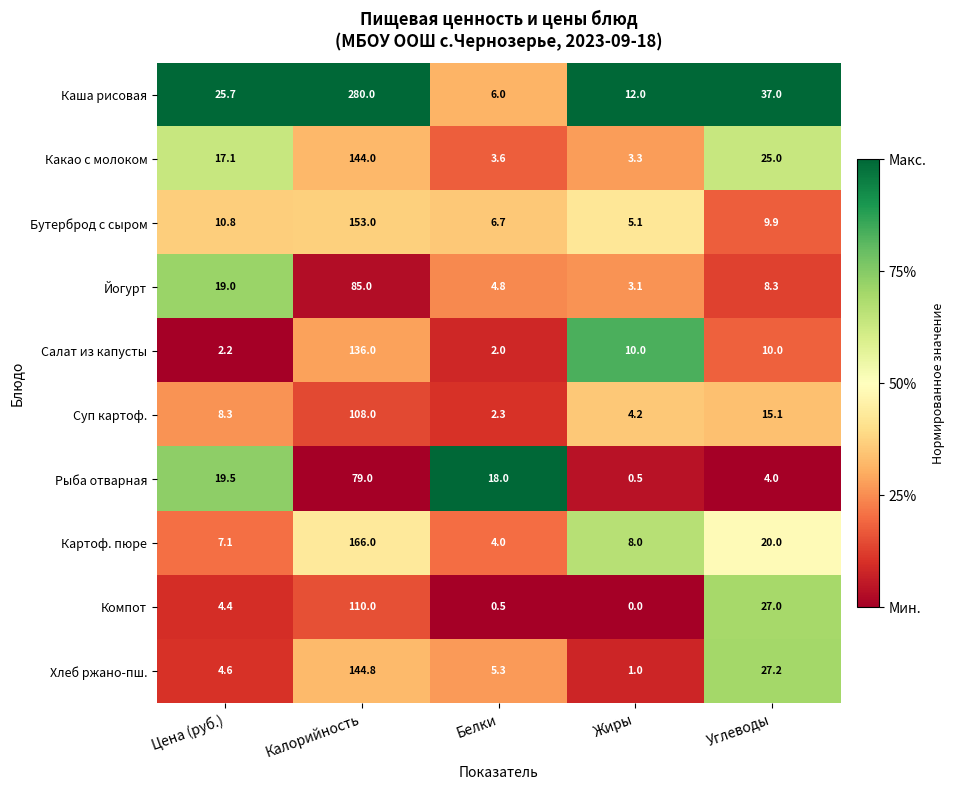

Which category has the highest value across all series?

Калорийность